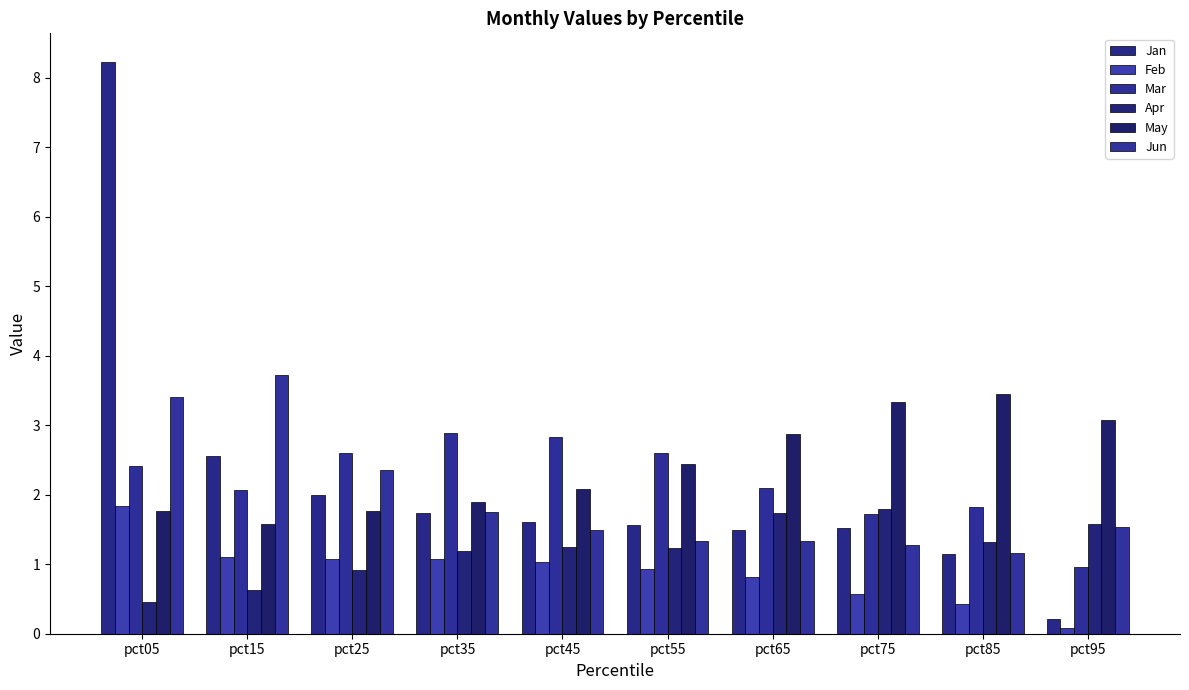

Reading left to right, extract all data points from this chart.

Jan: pct05=8.2	pct15=2.6	pct25=2.0	pct35=1.7	pct45=1.6	pct55=1.6	pct65=1.5	pct75=1.5	pct85=1.1	pct95=0.2
Feb: pct05=1.8	pct15=1.1	pct25=1.1	pct35=1.1	pct45=1.0	pct55=0.9	pct65=0.8	pct75=0.6	pct85=0.4	pct95=0.1
Mar: pct05=2.4	pct15=2.1	pct25=2.6	pct35=2.9	pct45=2.8	pct55=2.6	pct65=2.1	pct75=1.7	pct85=1.8	pct95=1.0
Apr: pct05=0.5	pct15=0.6	pct25=0.9	pct35=1.2	pct45=1.2	pct55=1.2	pct65=1.7	pct75=1.8	pct85=1.3	pct95=1.6
May: pct05=1.8	pct15=1.6	pct25=1.8	pct35=1.9	pct45=2.1	pct55=2.4	pct65=2.9	pct75=3.3	pct85=3.4	pct95=3.1
Jun: pct05=3.4	pct15=3.7	pct25=2.4	pct35=1.7	pct45=1.5	pct55=1.3	pct65=1.3	pct75=1.3	pct85=1.2	pct95=1.5